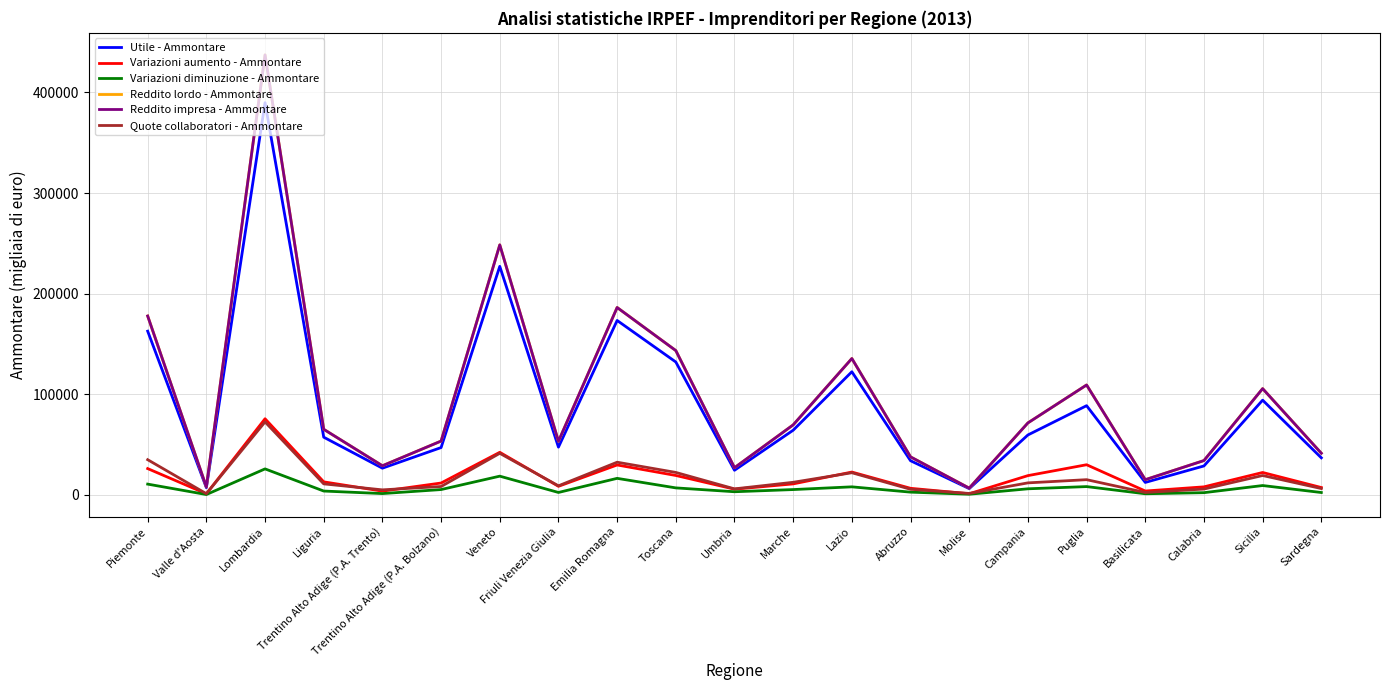

The value of Utile - Ammontare at Campania is 80663. True or false?

False